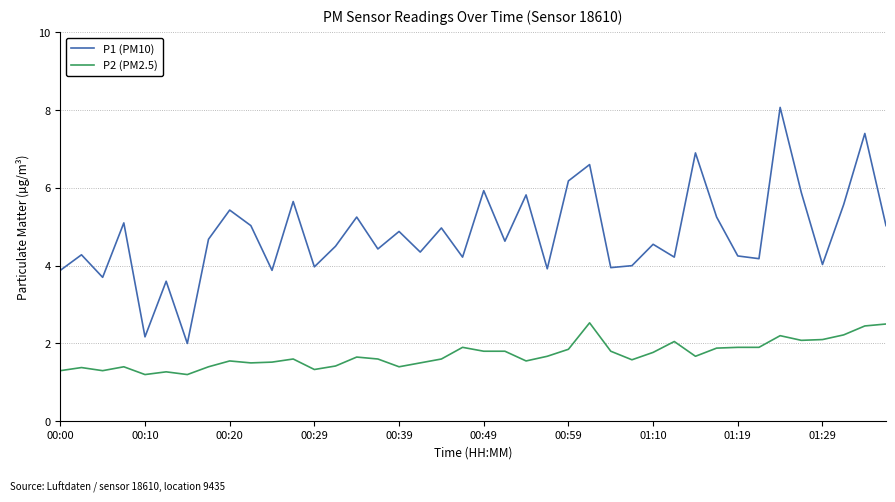

Which series has the largest range (max minus min)?

P1 (PM10)